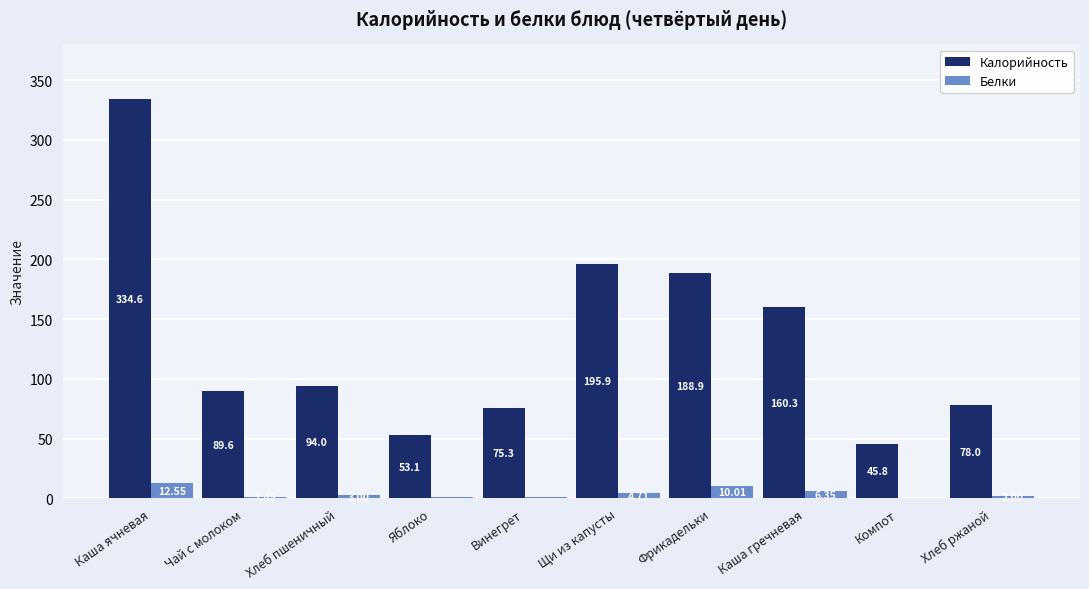

At which category is the sum across all series the highest?

Каша ячневая